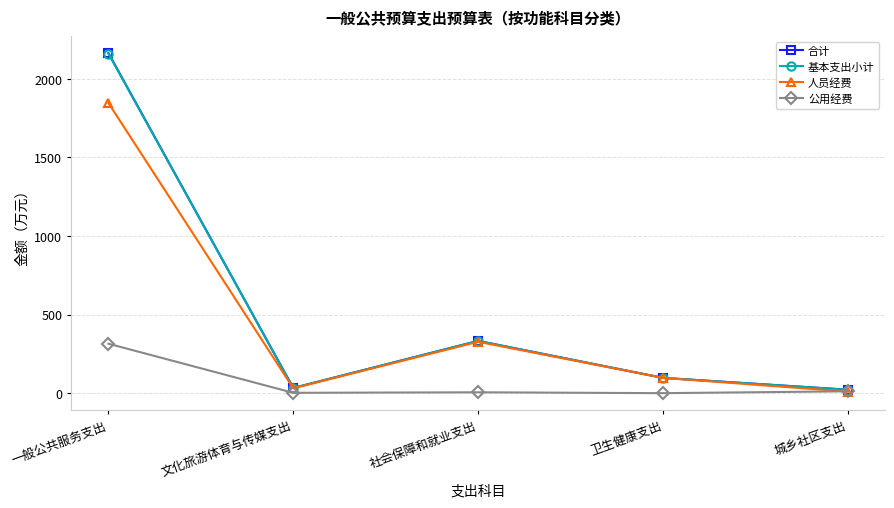

What is the difference between the highest and lowest values at 一般公共服务支出?

1849.5